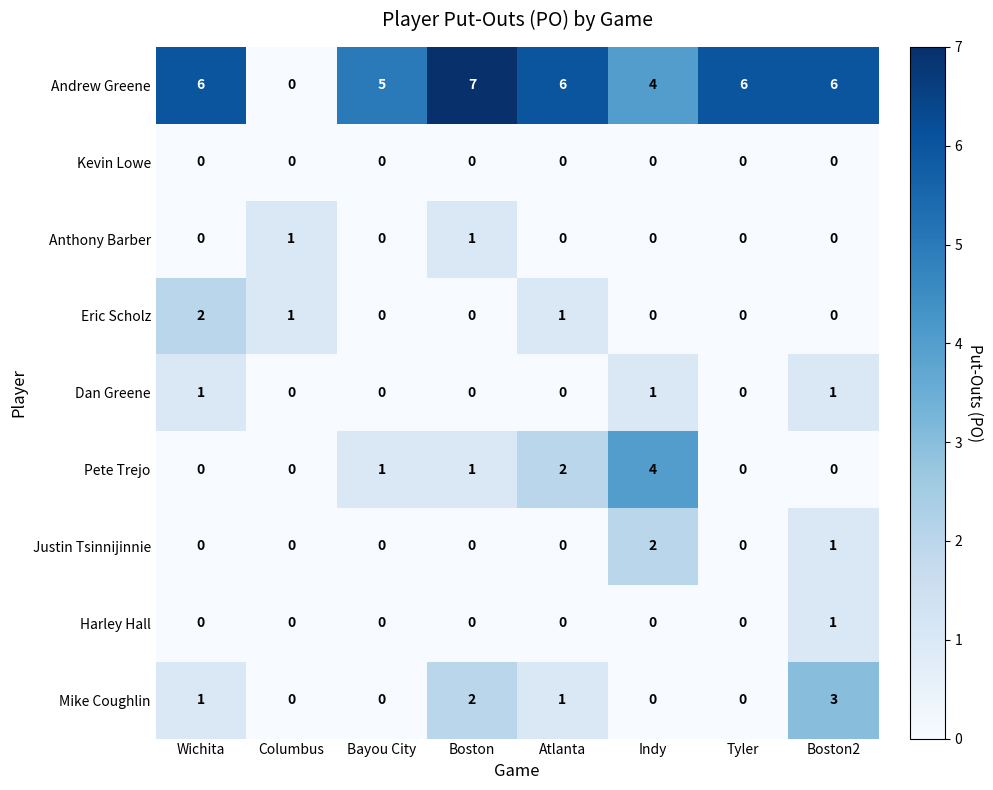

What is the average value of the Andrew Greene series?

5